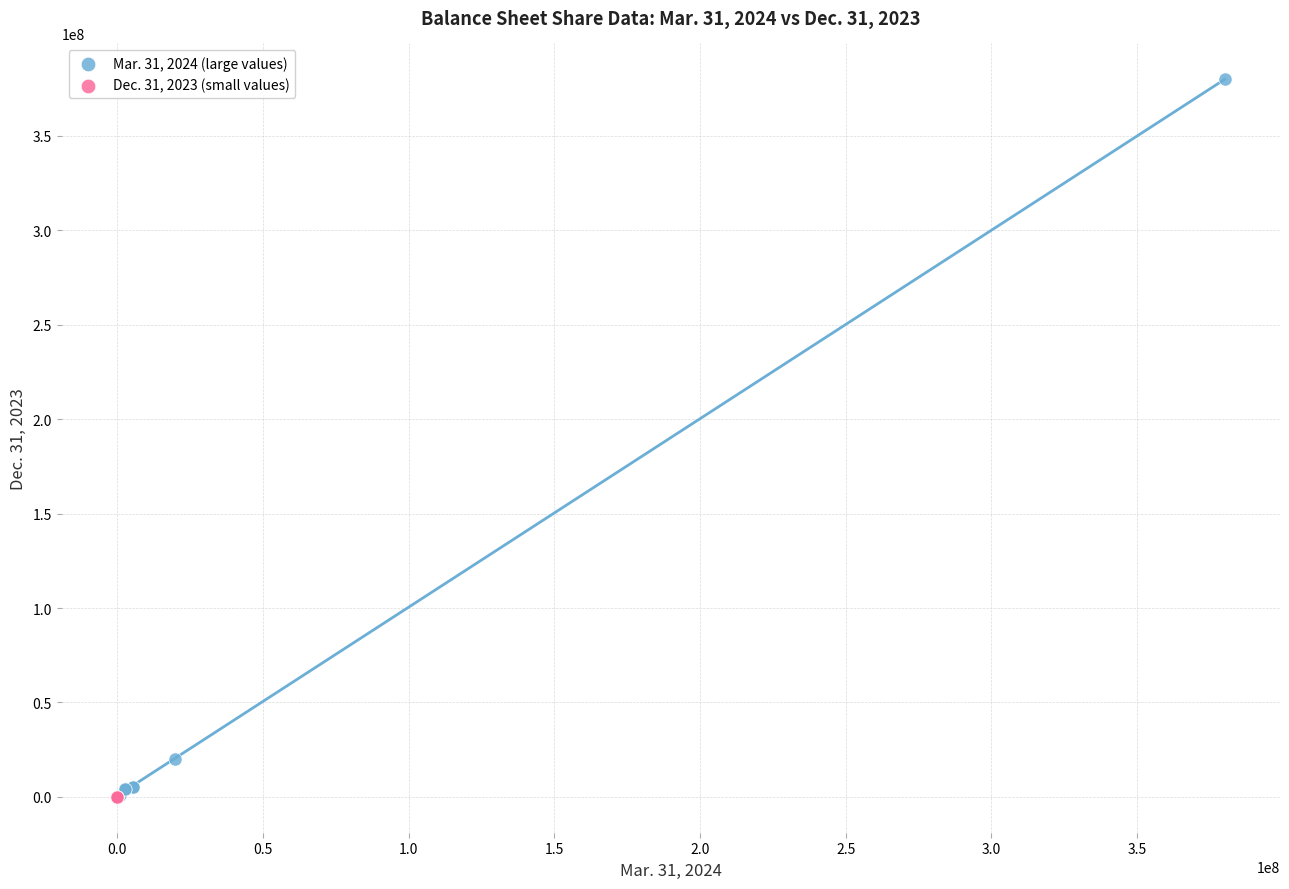

Which series has the widest spread of Y values?

Mar. 31, 2024 (large values)